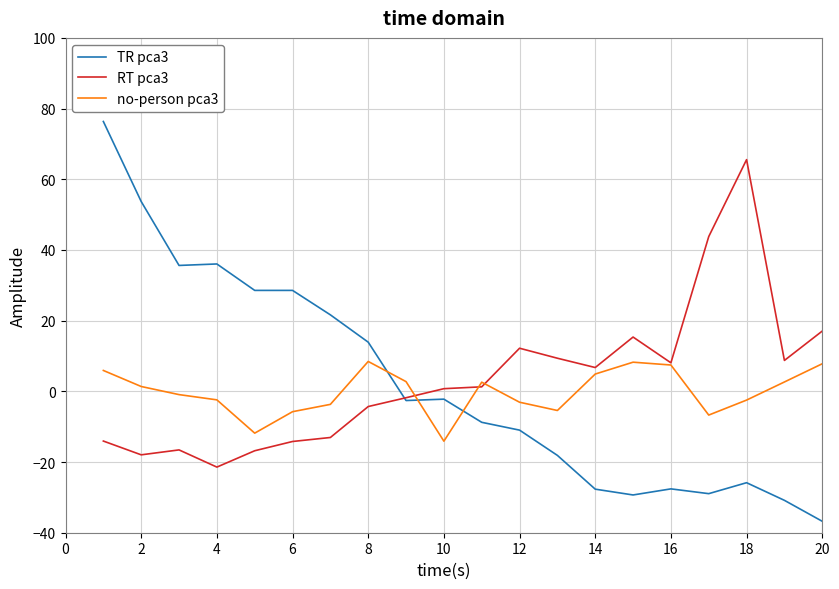

List the series in order of their peak value, lowest first.

no-person pca3, RT pca3, TR pca3